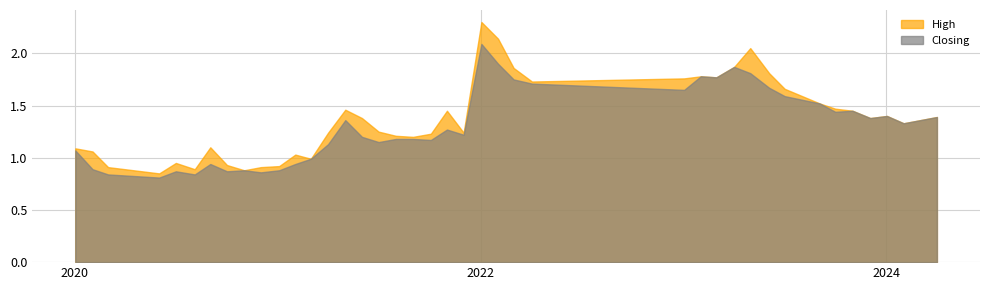

At how many categories does at least one series exceed 1?

31